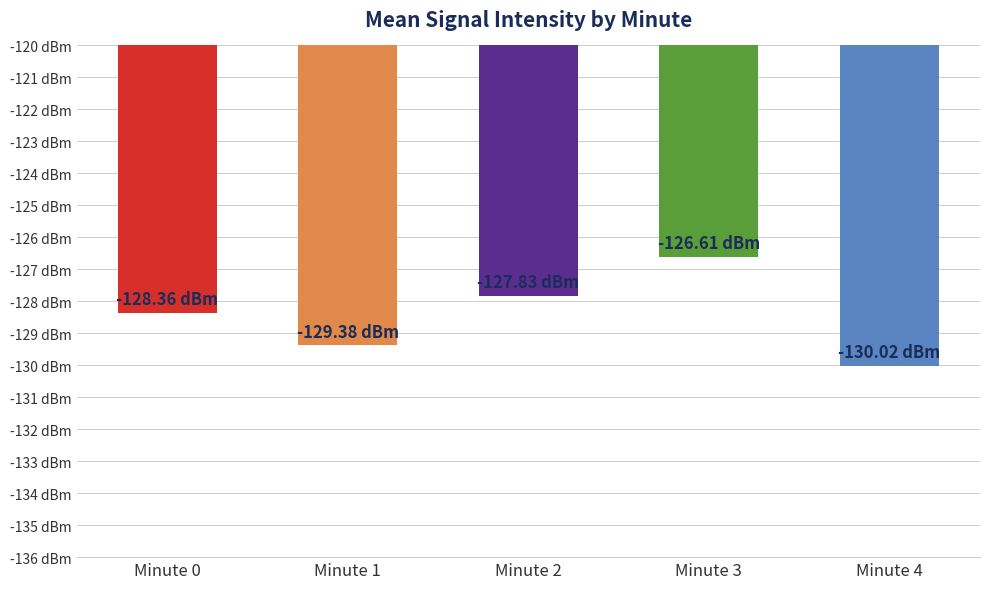

What is the approximate value at Minute 4?

-130.0